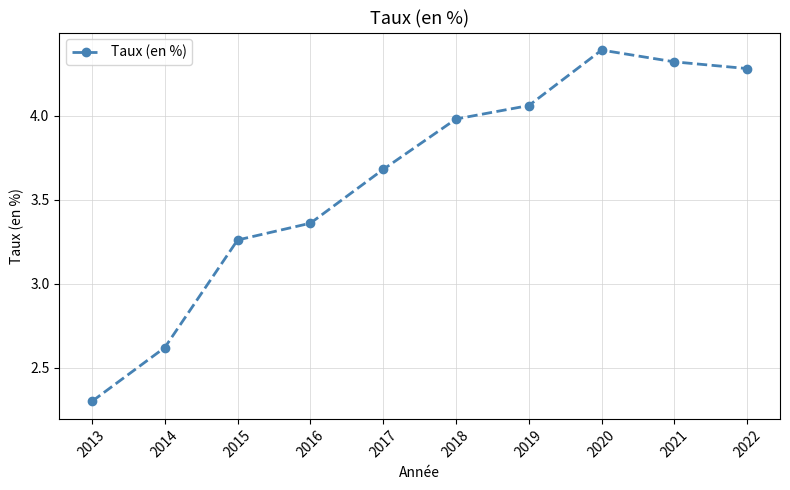

Rank the categories by value from lowest to highest.

2013, 2014, 2015, 2016, 2017, 2018, 2019, 2022, 2021, 2020